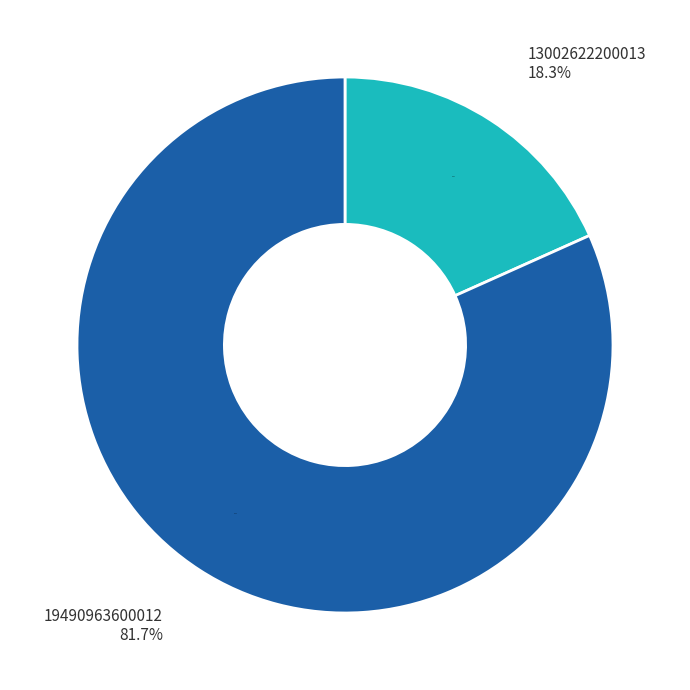

What is the smallest slice in the pie chart?

13002622200013